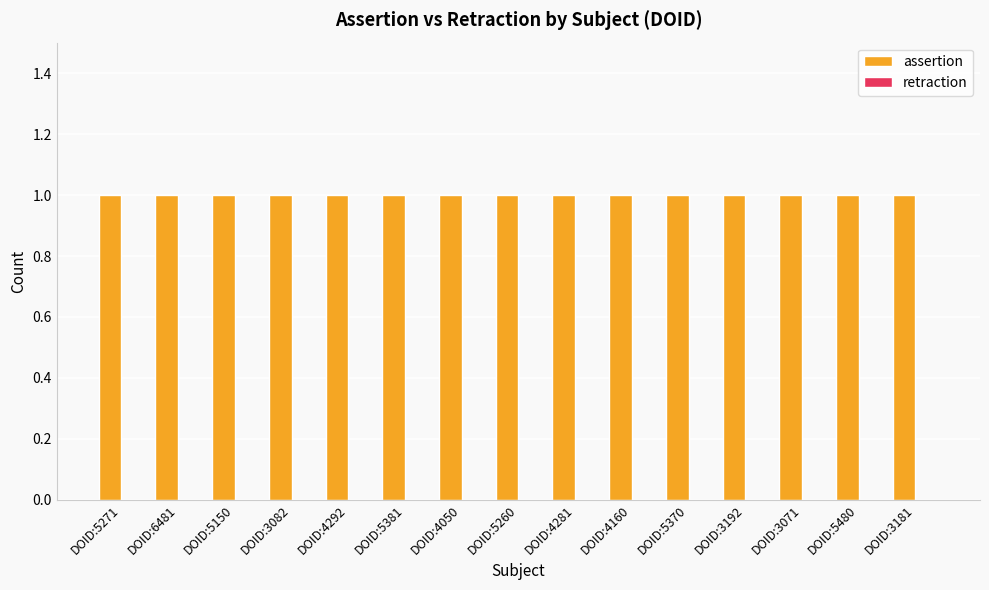

What is the difference between the highest and lowest values at DOID:6481?

1